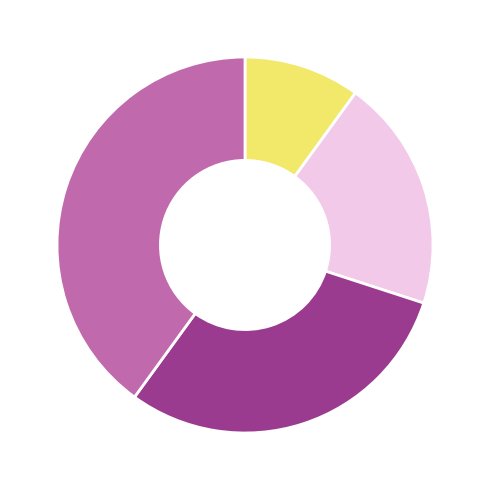

Is there a majority slice in this chart?

No